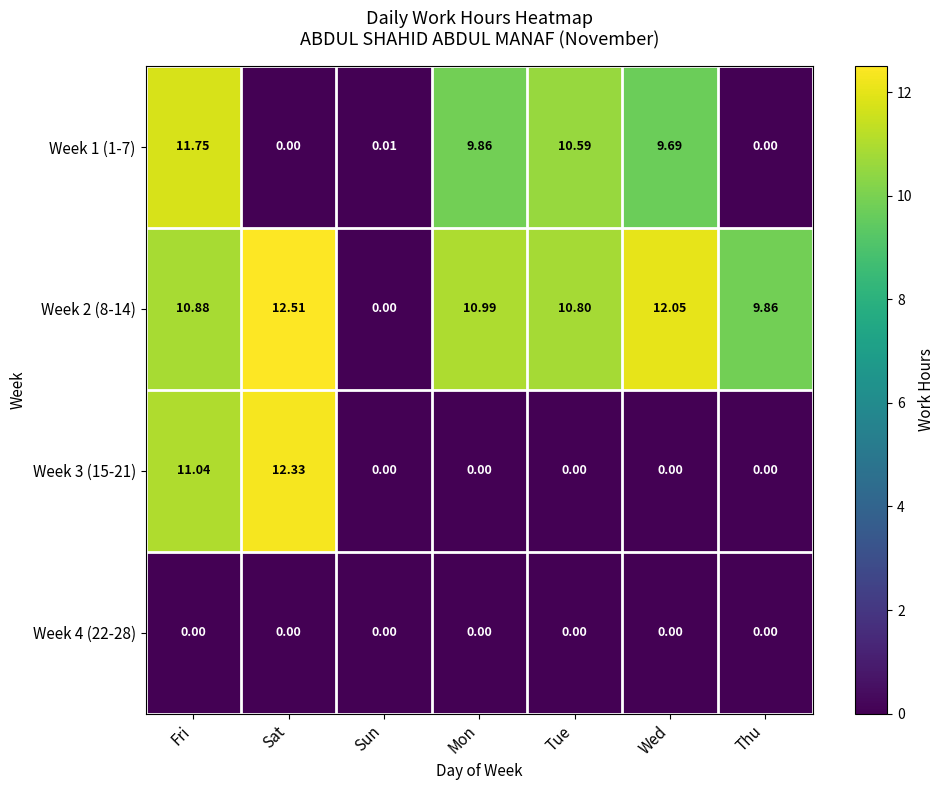

At which label is Week 1 (1-7) closest to 5?

Wed